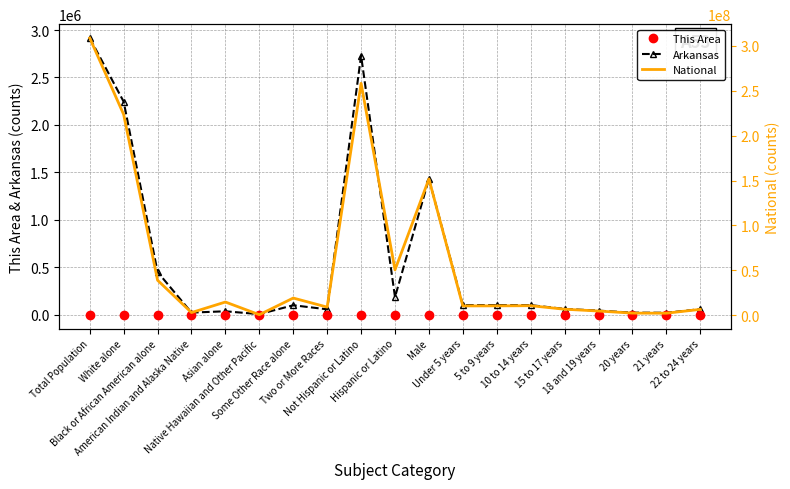

Which category has the lowest value in the National series?

Native Hawaiian and Other Pacific